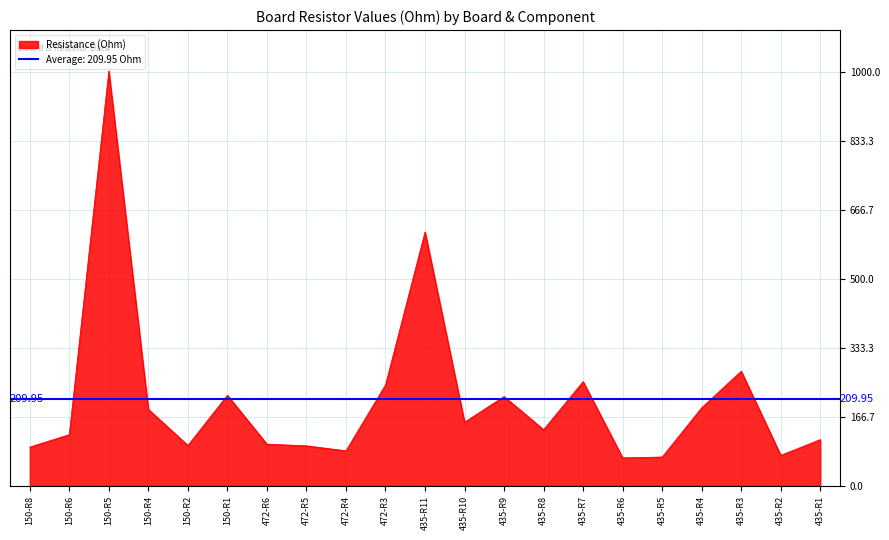

What is the label of the 12th point from the right?

472-R3